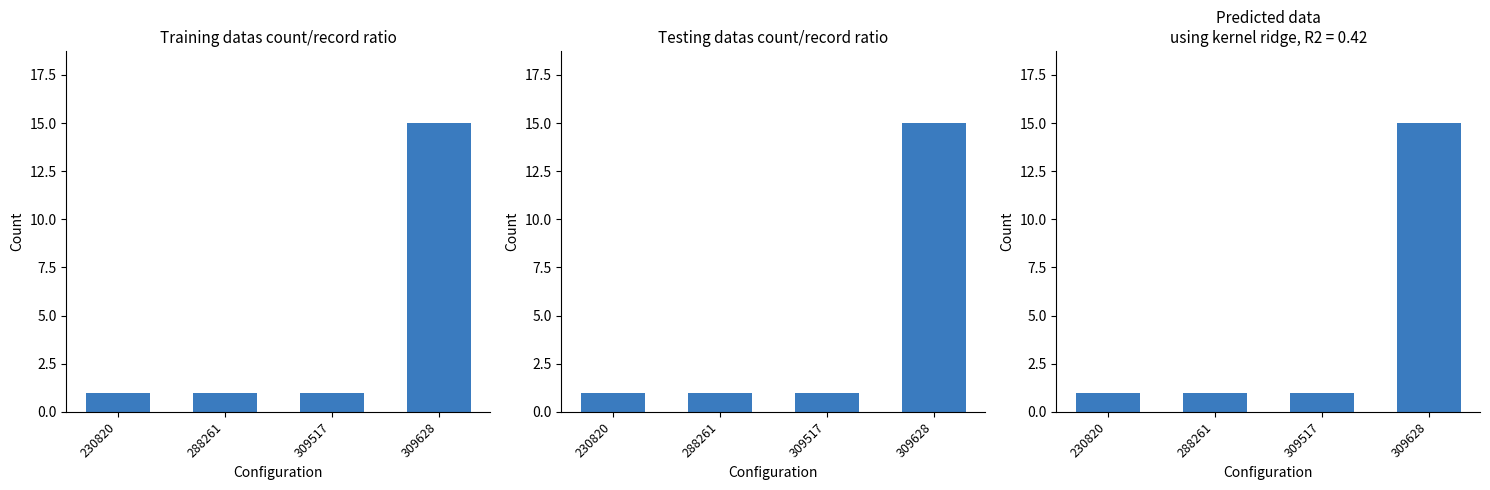

Approximately how many times larger is the value at 288261 compared to 309517?

1.0